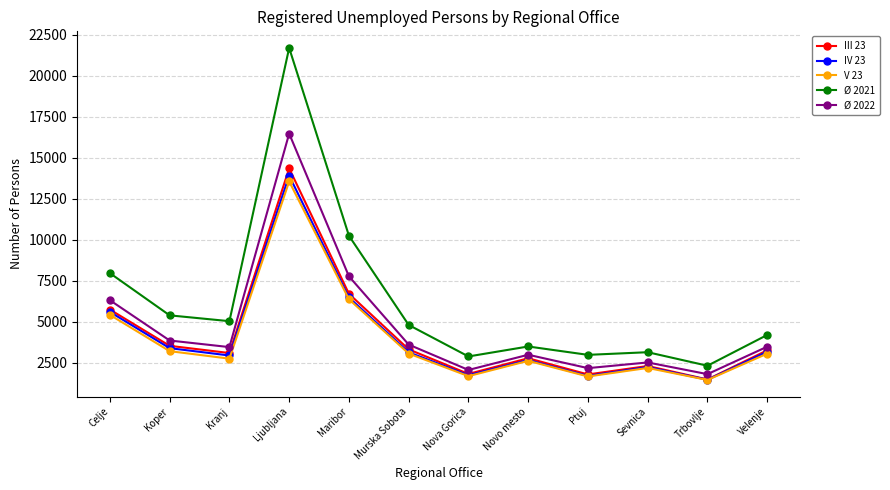

What is the label of the 10th point from the left?

Sevnica